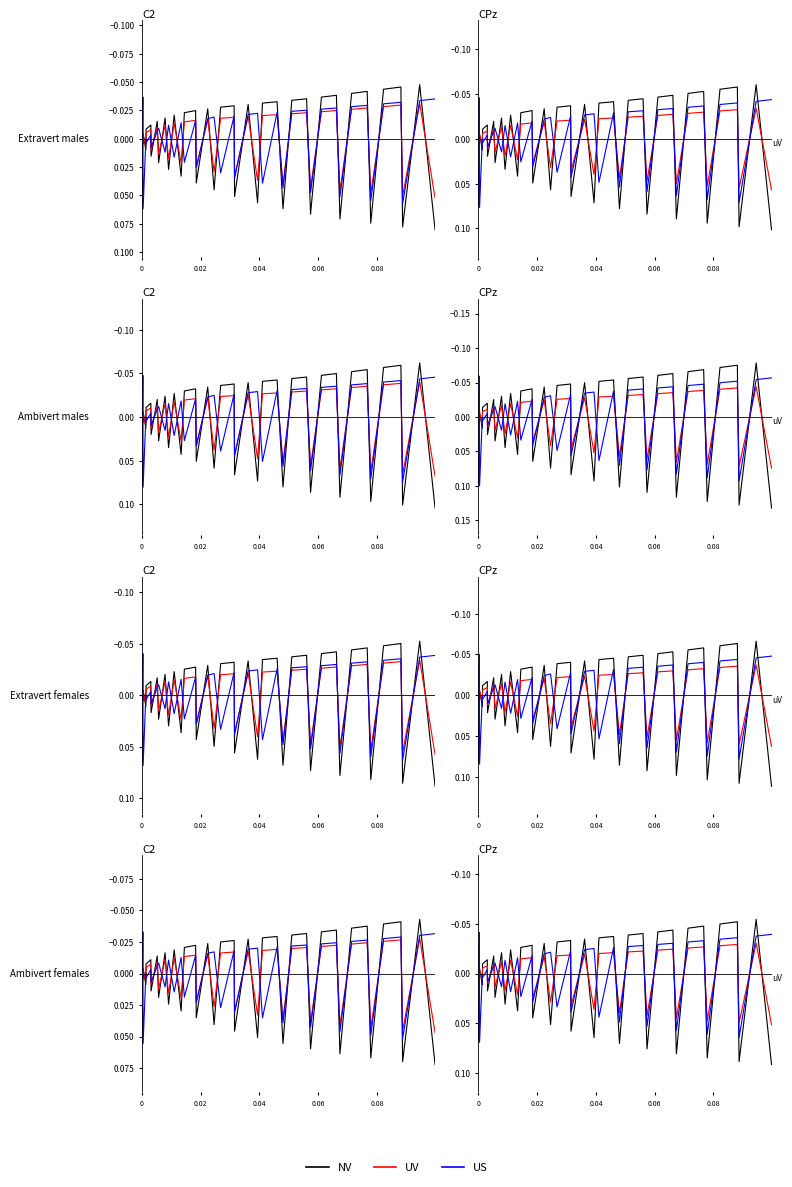

Reading left to right, list all the values displayed in this chart.

NV: 0.0	0.0	-0.0	0.0	-0.0	-0.0	0.0	-0.0	0.0	-0.0	0.0	-0.0	0.0	-0.0	-0.0	0.0	-0.0	0.1	-0.0	-0.0	0.1	-0.0	0.1	-0.0	-0.0	0.1	-0.0	-0.0	0.1	-0.0	-0.0	0.1	-0.0	-0.0	0.1	-0.0	-0.1	0.1	-0.1	0.1
UV: 0.0	0.0	-0.0	0.0	-0.0	-0.0	0.0	-0.0	0.0	-0.0	0.0	-0.0	0.0	-0.0	-0.0	0.0	-0.0	0.0	-0.0	-0.0	0.0	-0.0	0.0	-0.0	-0.0	0.0	-0.0	-0.0	0.0	-0.0	-0.0	0.0	-0.0	-0.0	0.0	-0.0	-0.0	0.0	-0.0	0.1
US: 0.1	-0.0	0.1	0.0	0.0	-0.0	0.0	-0.0	-0.0	0.0	-0.0	0.0	-0.0	0.0	-0.0	0.0	-0.0	-0.0	0.0	-0.0	0.0	-0.0	-0.0	0.0	-0.0	0.0	-0.0	-0.0	0.1	-0.0	-0.0	0.1	-0.0	-0.0	0.1	-0.0	-0.0	0.1	-0.0	-0.0